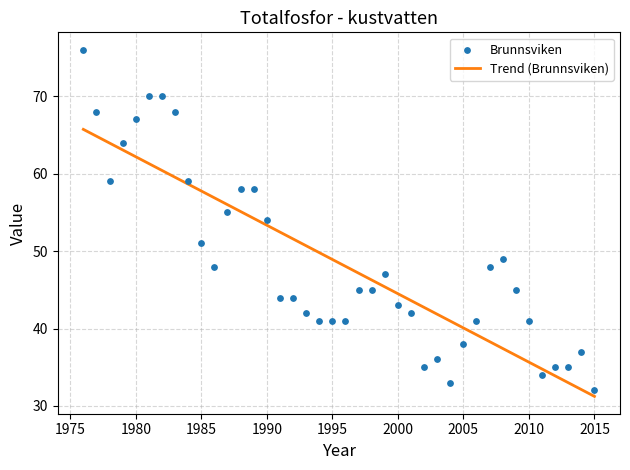

The Trend (Brunnsviken) series shows 18.1 at 2000. True or false?

False